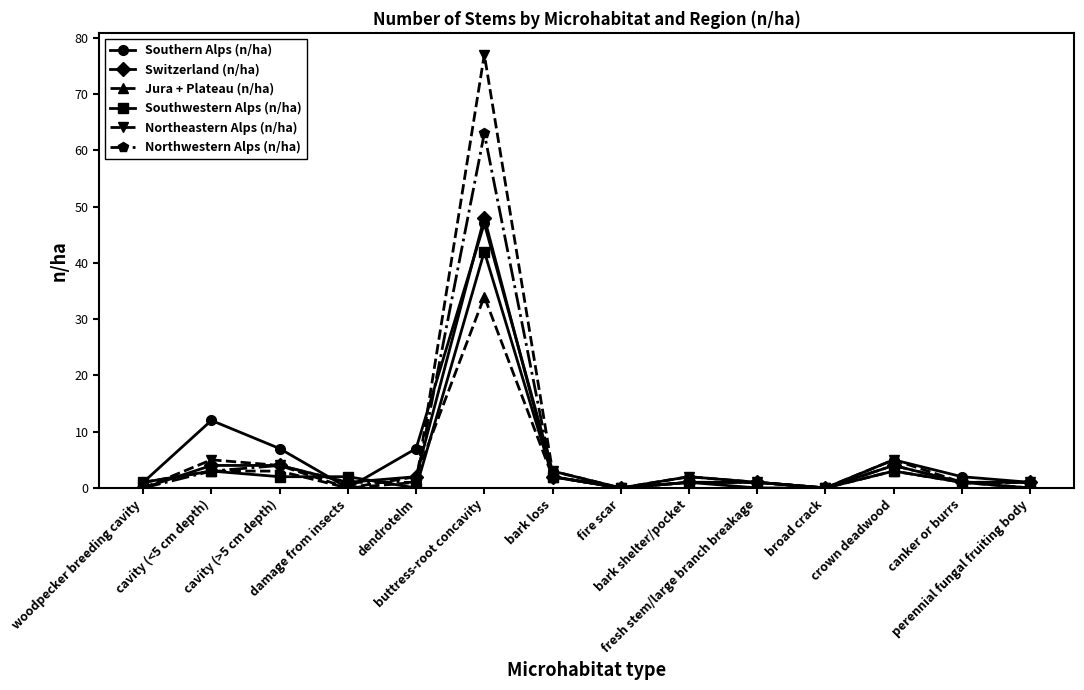

How many interior local peaks does the Southern Alps (n/ha) series have?

4